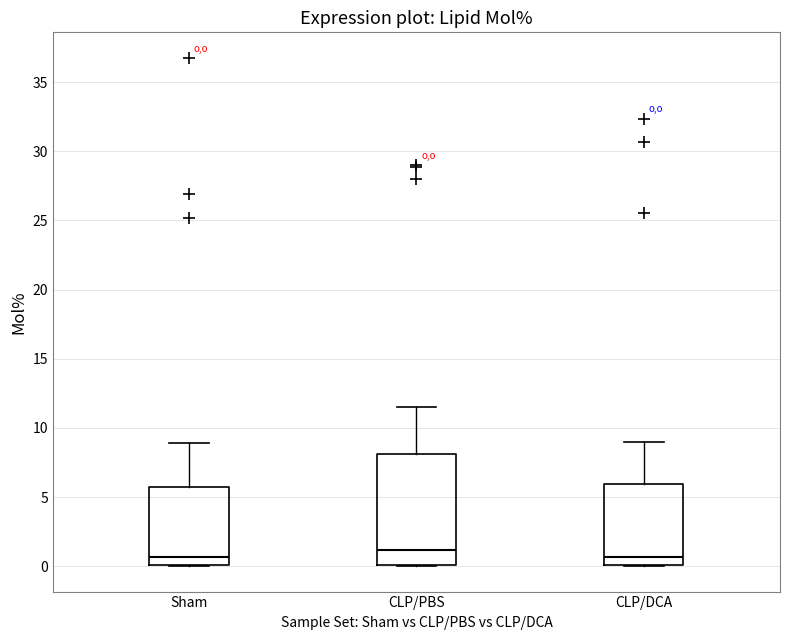

Which box is the tallest, from its lower edge to its upper edge?

CLP/PBS